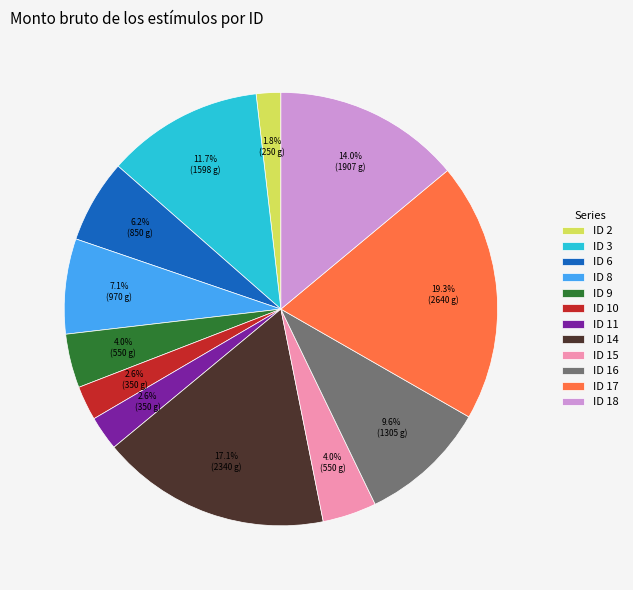

The ID 18 slice represents 5% of the pie. True or false?

False